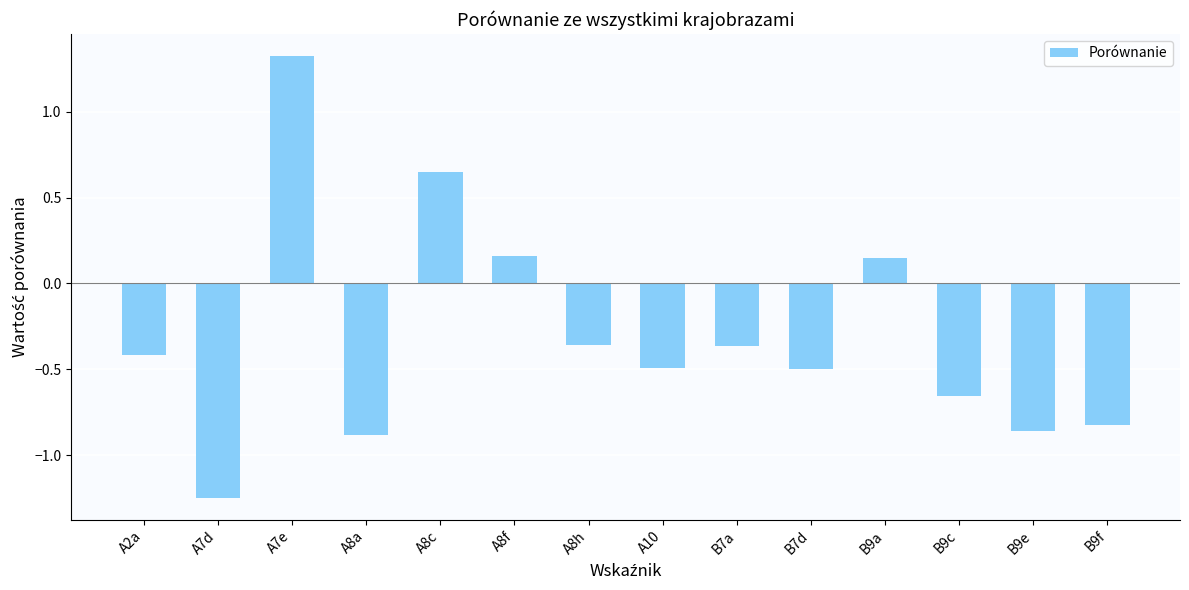

What is the greatest value displayed?

1.3